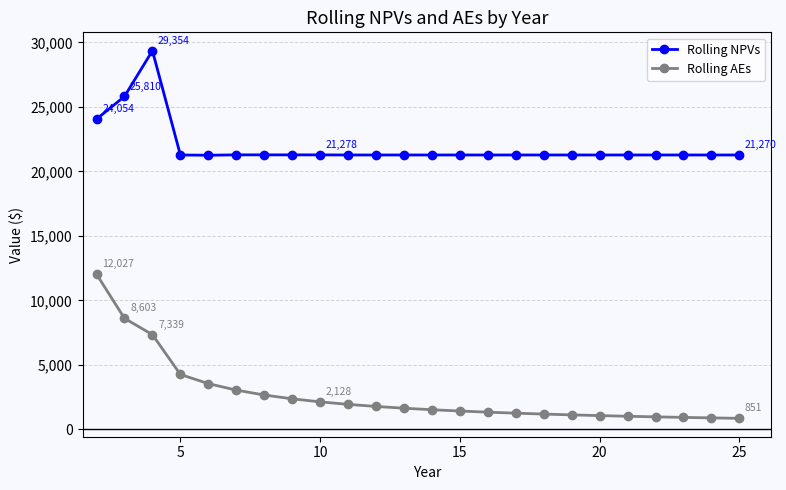

Rank the series by their maximum value, from lowest to highest.

Rolling AEs, Rolling NPVs